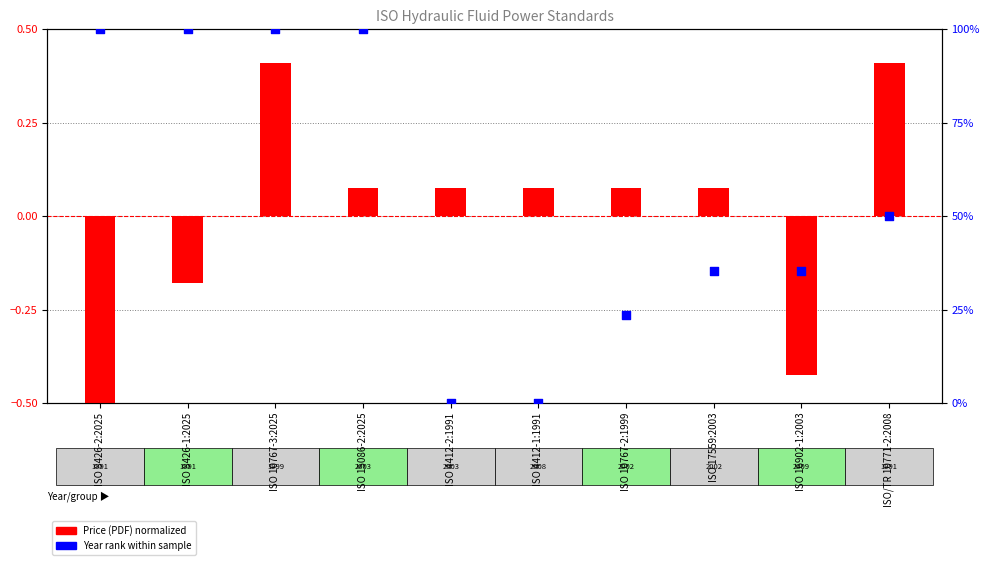

Which has a higher value, ISO 10767-3:2025 or ISO 8426-1:2025?

ISO 10767-3:2025